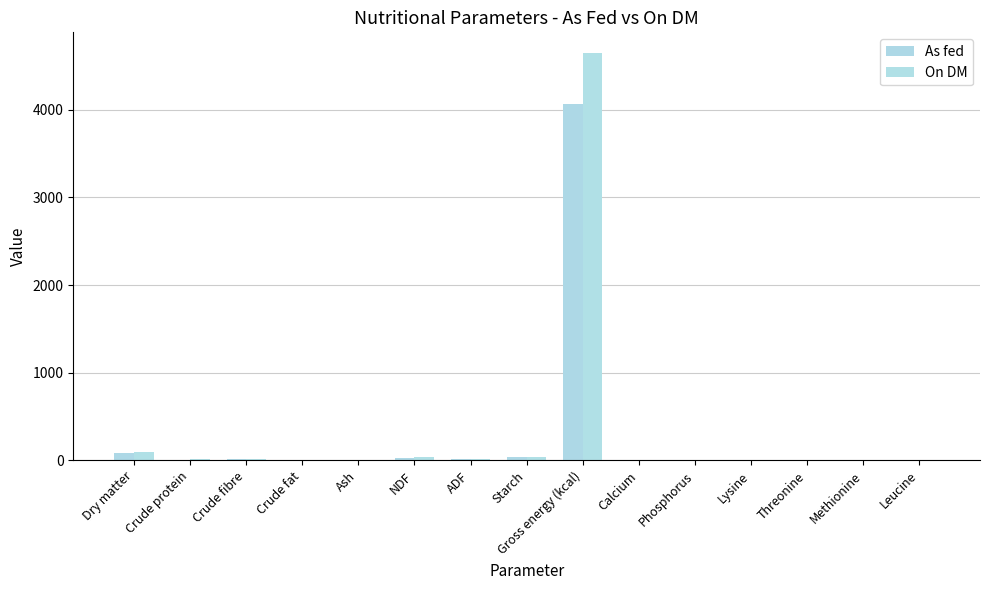

How many data points in As fed are above 6?

8